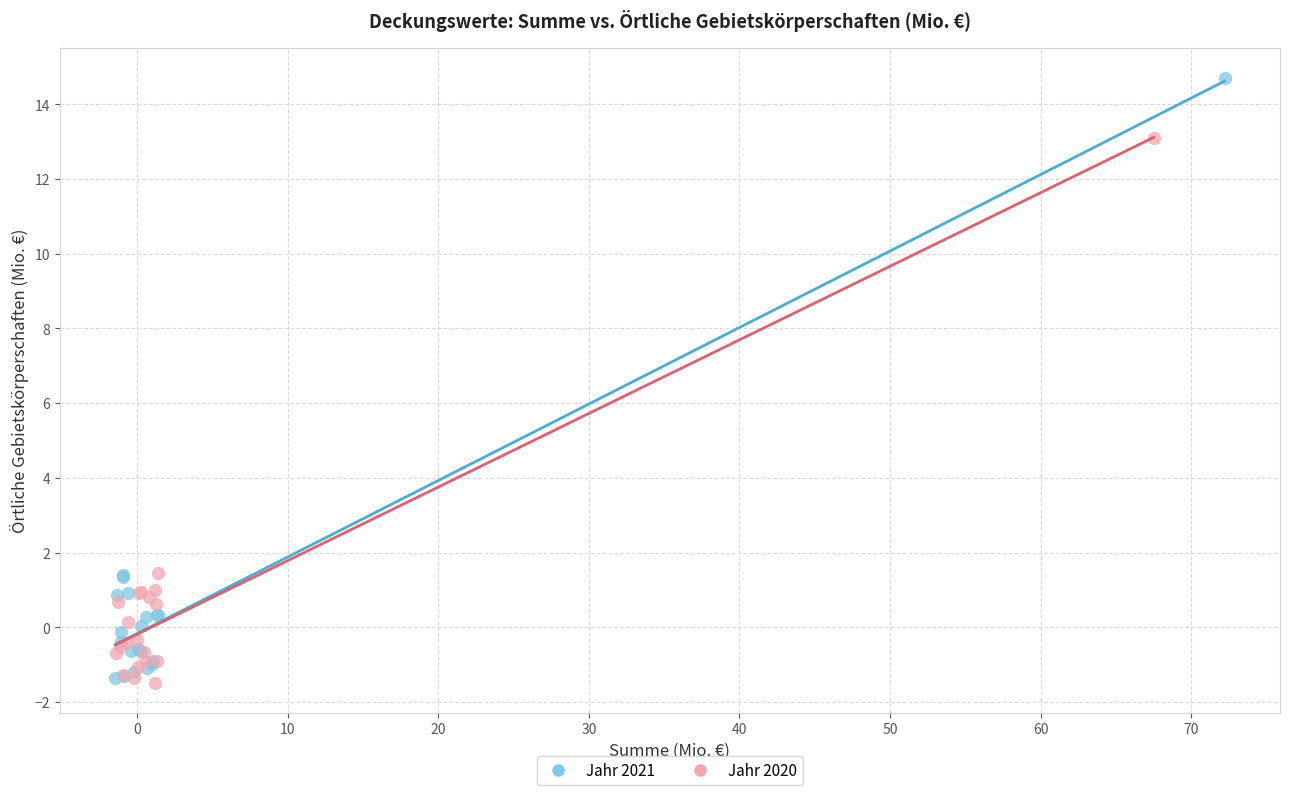

Which series contains the highest Y value?

Jahr 2021